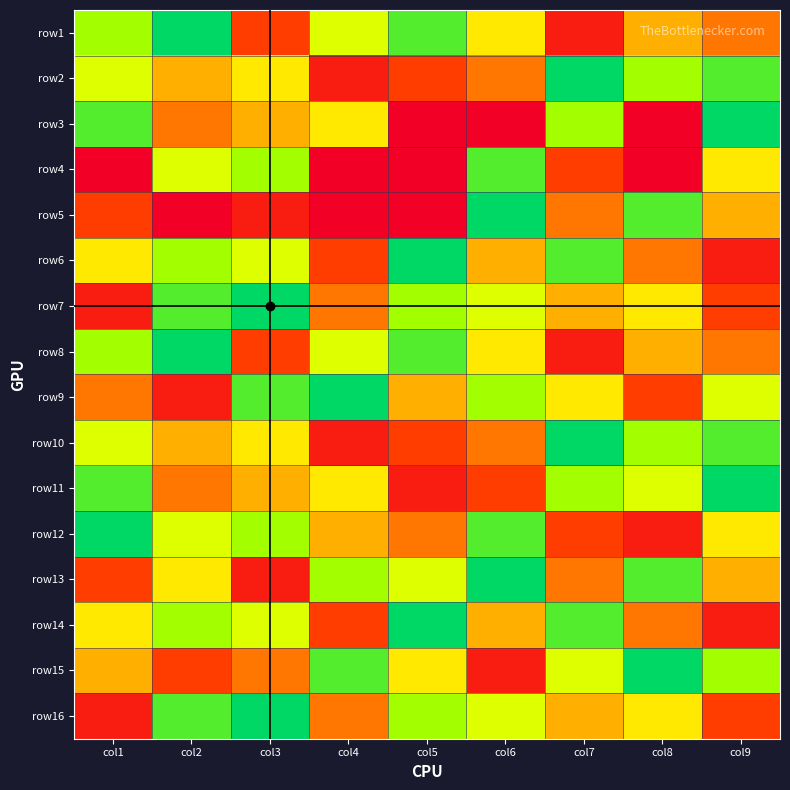

Reading left to right, transcribe all the data shown in this chart.

row1: col1=7	col2=9	col3=2	col4=6	col5=8	col6=5	col7=1	col8=4	col9=3
row2: col1=6	col2=4	col3=5	col4=1	col5=2	col6=3	col7=9	col8=7	col9=8
row3: col1=8	col2=3	col3=4	col4=5	col5=0	col6=0	col7=7	col8=0	col9=9
row4: col1=0	col2=6	col3=7	col4=0	col5=0	col6=8	col7=2	col8=0	col9=5
row5: col1=2	col2=0	col3=1	col4=0	col5=0	col6=9	col7=3	col8=8	col9=4
row6: col1=5	col2=7	col3=6	col4=2	col5=9	col6=4	col7=8	col8=3	col9=1
row7: col1=1	col2=8	col3=9	col4=3	col5=7	col6=6	col7=4	col8=5	col9=2
row8: col1=7	col2=9	col3=2	col4=6	col5=8	col6=5	col7=1	col8=4	col9=3
row9: col1=3	col2=1	col3=8	col4=9	col5=4	col6=7	col7=5	col8=2	col9=6
row10: col1=6	col2=4	col3=5	col4=1	col5=2	col6=3	col7=9	col8=7	col9=8
row11: col1=8	col2=3	col3=4	col4=5	col5=1	col6=2	col7=7	col8=6	col9=9
row12: col1=9	col2=6	col3=7	col4=4	col5=3	col6=8	col7=2	col8=1	col9=5
row13: col1=2	col2=5	col3=1	col4=7	col5=6	col6=9	col7=3	col8=8	col9=4
row14: col1=5	col2=7	col3=6	col4=2	col5=9	col6=4	col7=8	col8=3	col9=1
row15: col1=4	col2=2	col3=3	col4=8	col5=5	col6=1	col7=6	col8=9	col9=7
row16: col1=1	col2=8	col3=9	col4=3	col5=7	col6=6	col7=4	col8=5	col9=2